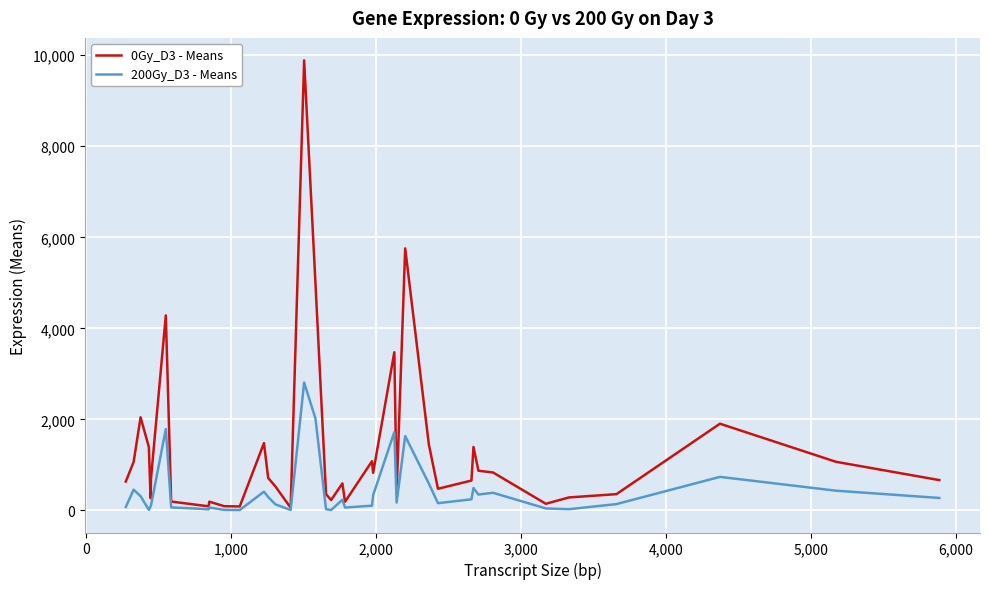

List the series in order of their overall mean, lowest first.

200Gy_D3 - Means, 0Gy_D3 - Means